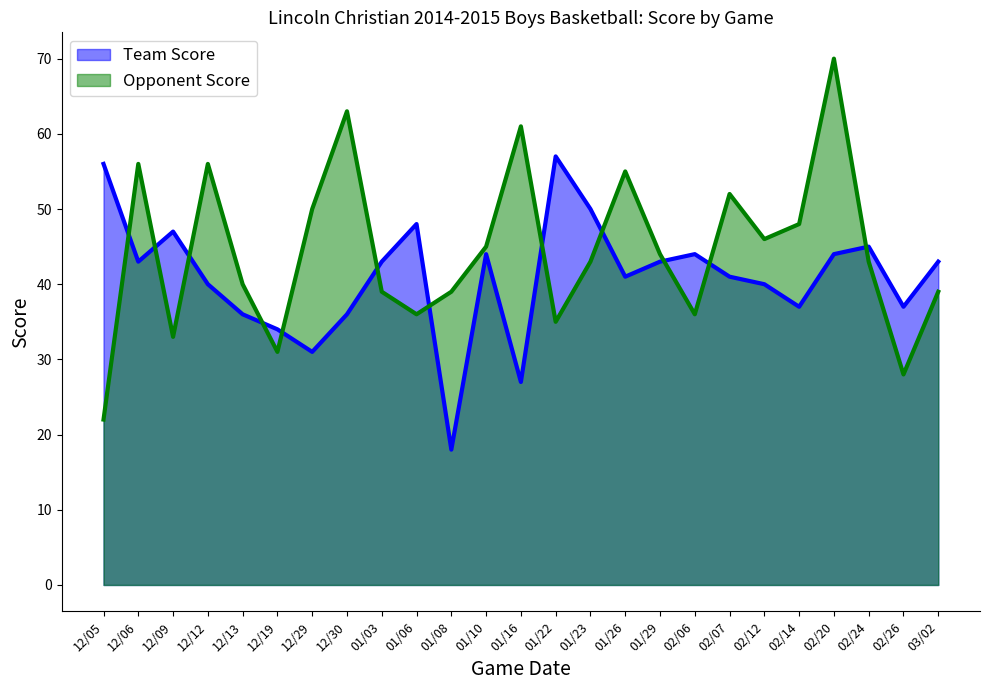

Rank the categories by Opponent Score value from highest to lowest.

02/20, 12/30, 01/16, 12/06, 12/12, 01/26, 02/07, 12/29, 02/14, 02/12, 01/10, 01/29, 01/23, 02/24, 12/13, 01/03, 01/08, 03/02, 01/06, 02/06, 01/22, 12/09, 12/19, 02/26, 12/05